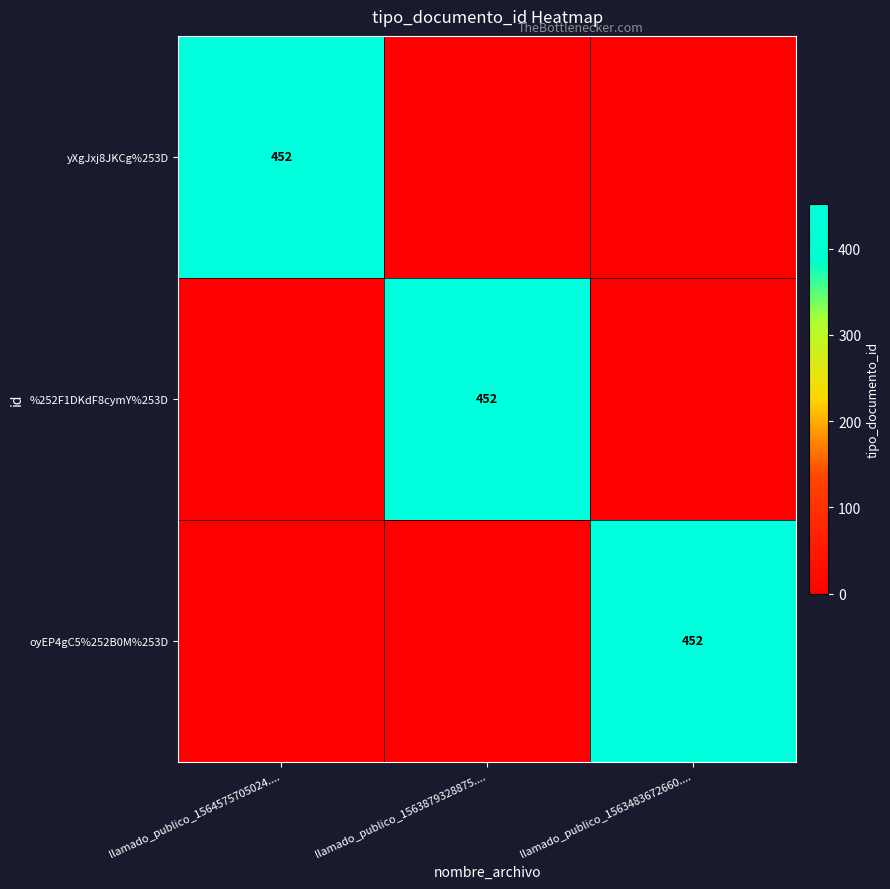

Is it true that oyEP4gC5%252B0M%253D equals 452 at llamado_publico_1563483672660....?

True